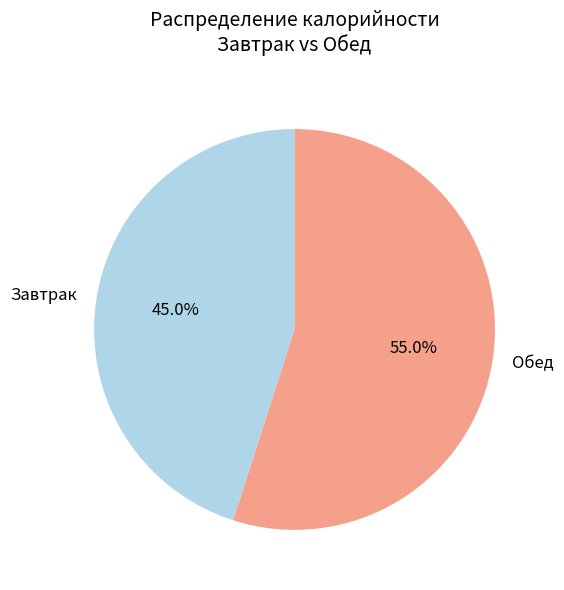

Is there any slice that represents more than half of the pie?

Yes